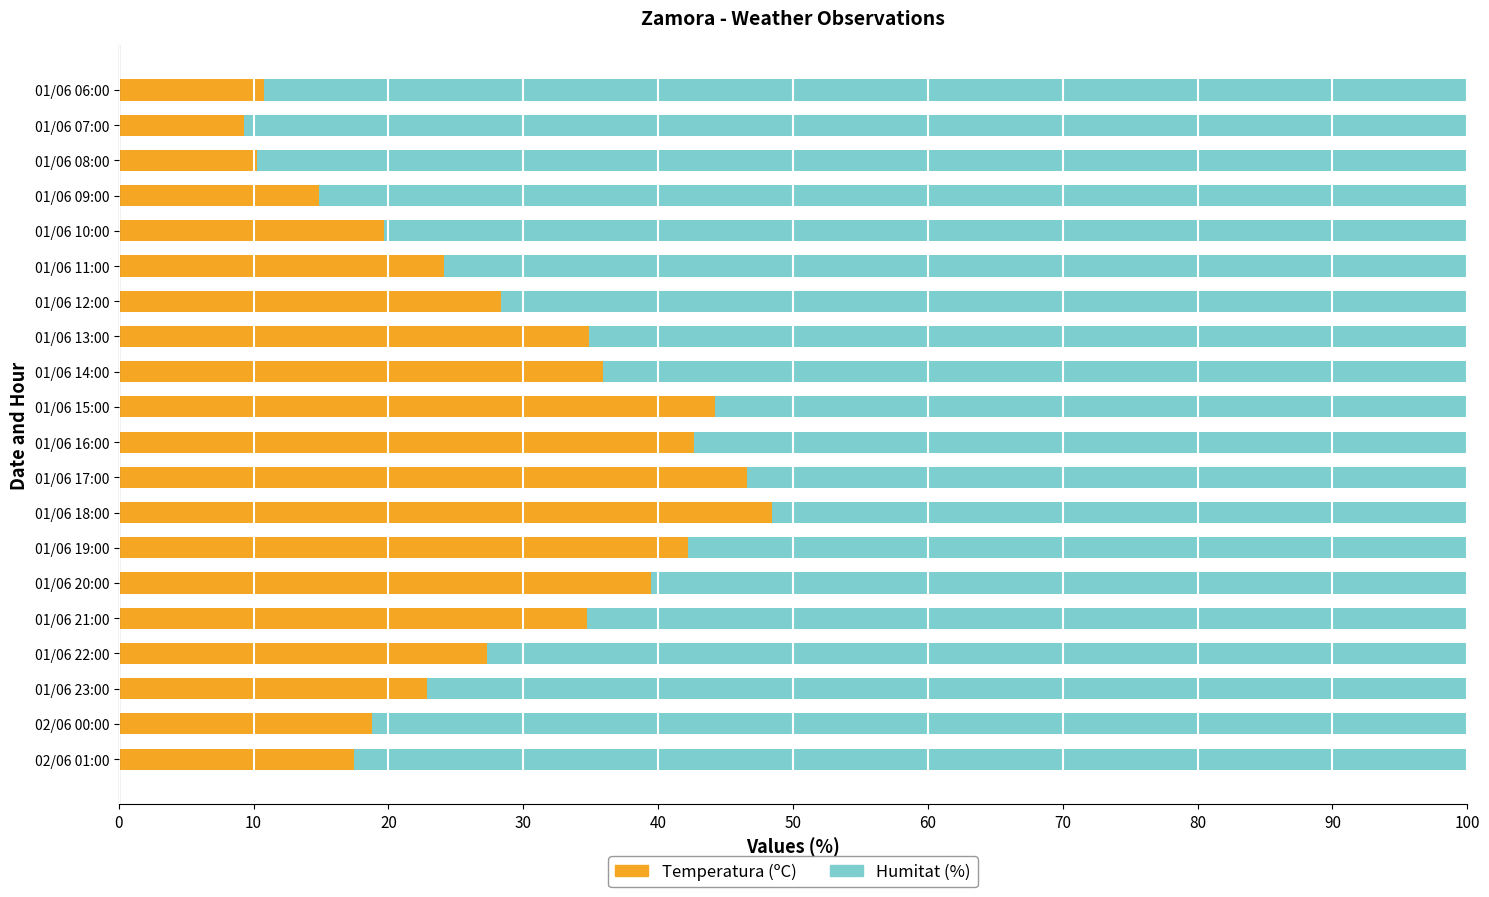

What is the total value across all series at 01/06 21:00?

100.0